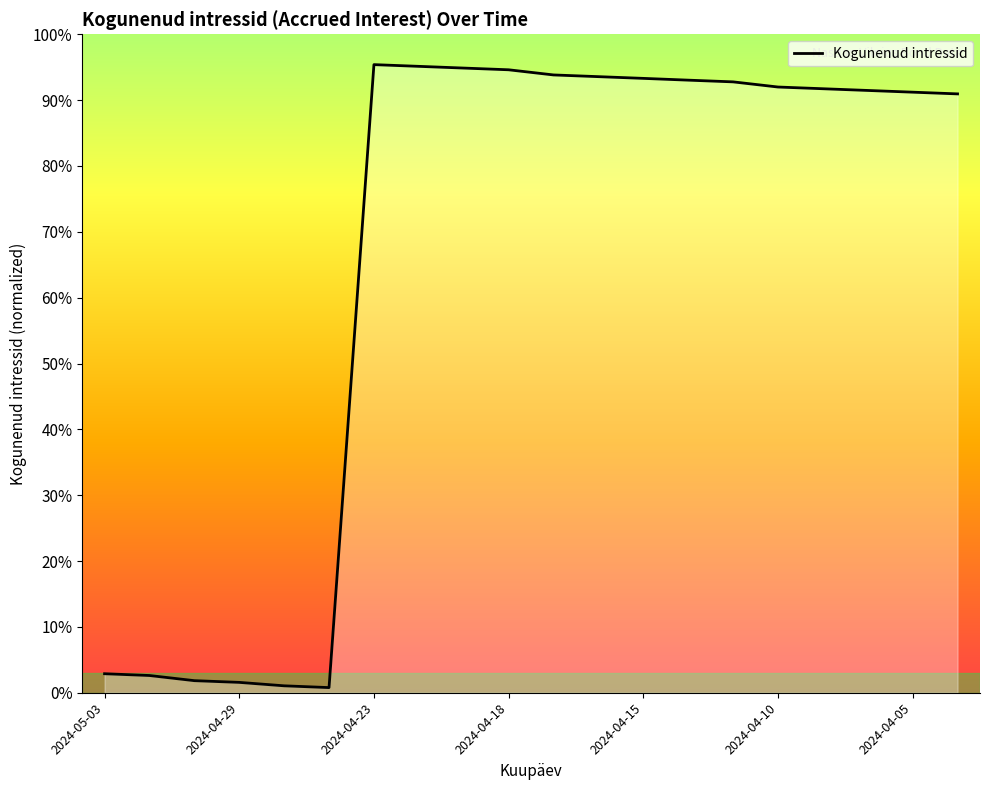

Does the chart display data point markers on the line(s)?

No